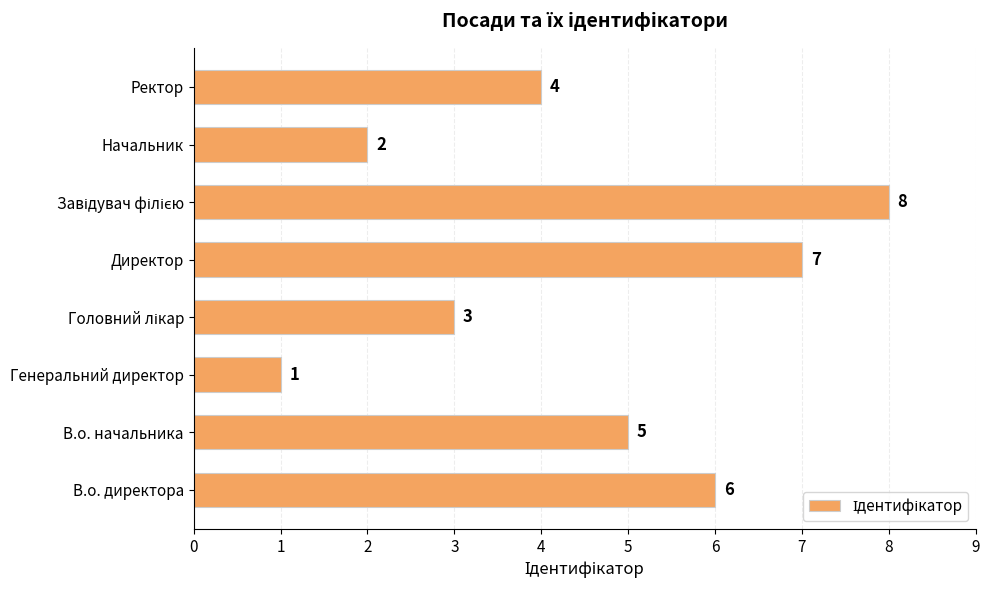

Is it true that the value at В.о. начальника is 2?

False